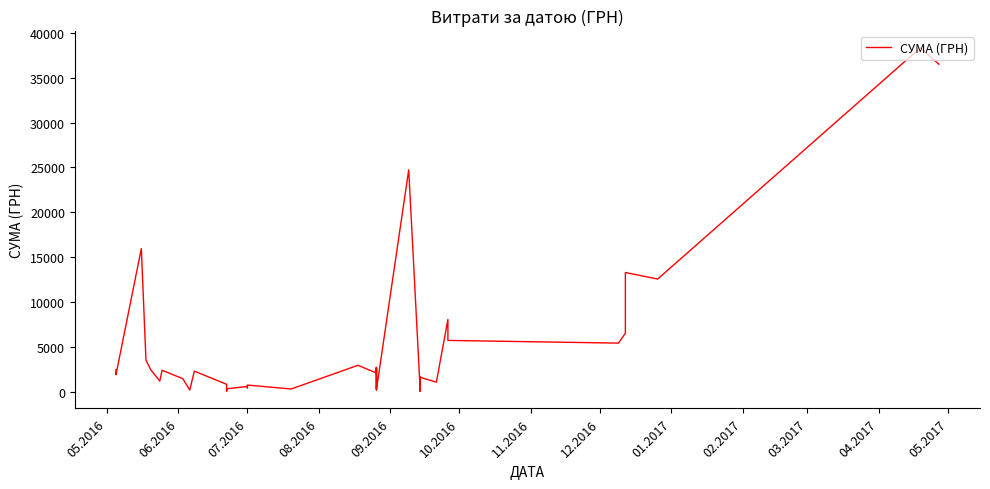

Reading left to right, what are all the values shown in this chart?

2500.0	1950.0	15984.0	3596.0	2522.0	1242.4	2443.3	1507.0	240.0	2348.0	884.0	108.0	378.0	648.0	490.0	799.0	361.8	3000.0	2137.5	2747.0	279.6	2137.5	2747.0	279.6	24737.1	126.5	126.5	1663.5	126.5	126.5	1663.5	1118.0	8094.8	5764.4	5465.0	6570.0	13320.0	12590.0	38323.2	36490.0